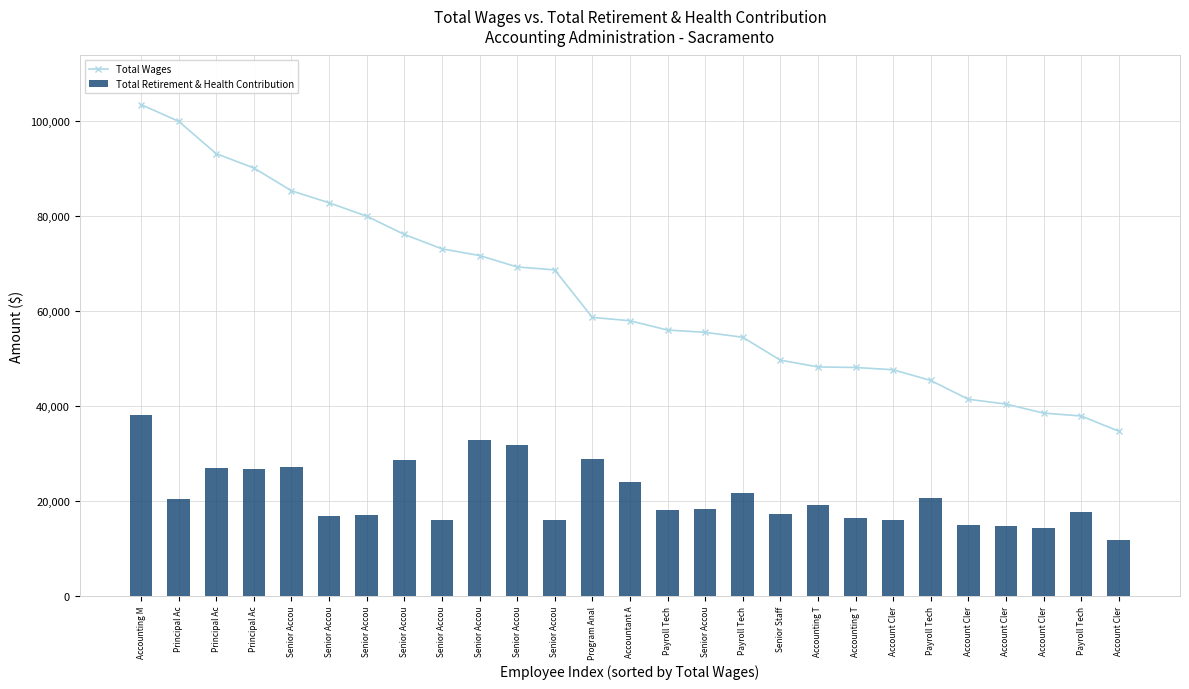

Between Senior Accou and Payroll Tech, which series saw the biggest shift?

Total Wages